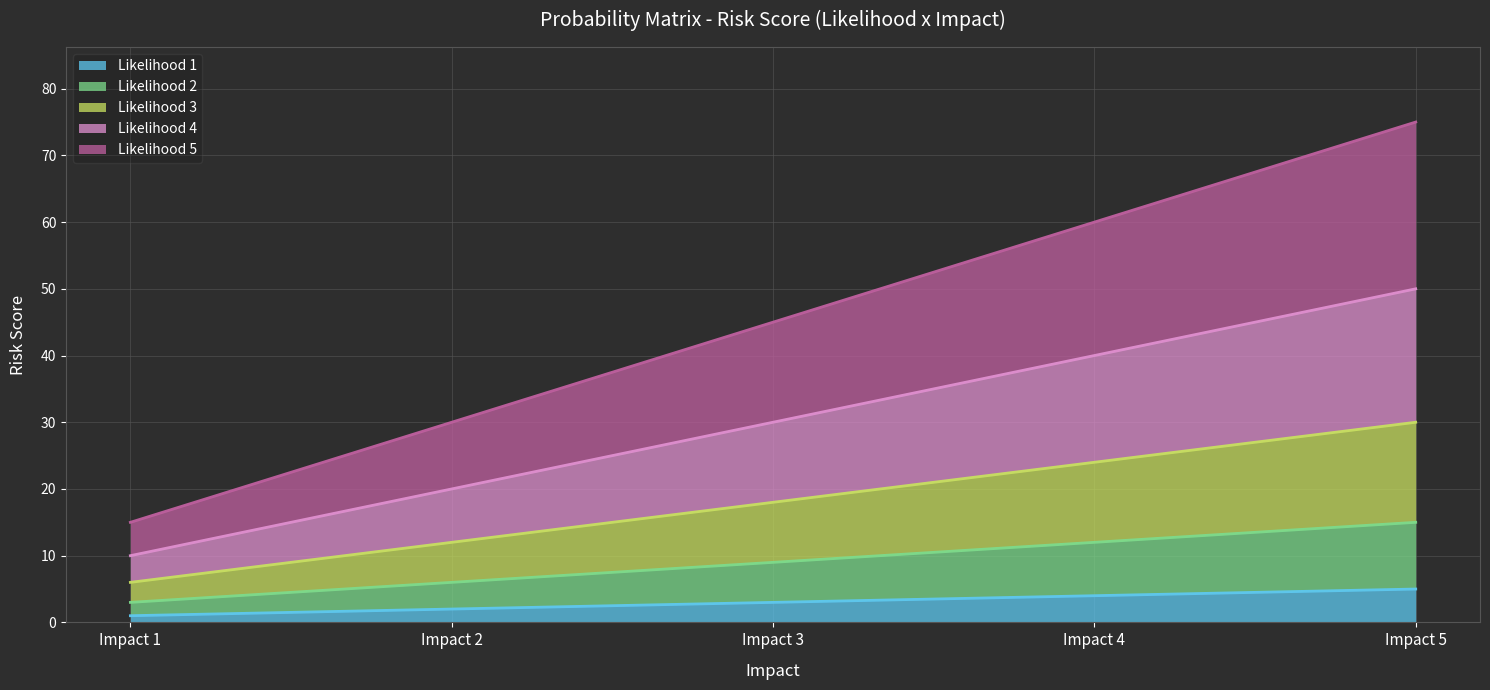

How many lines are shown in the chart?

5